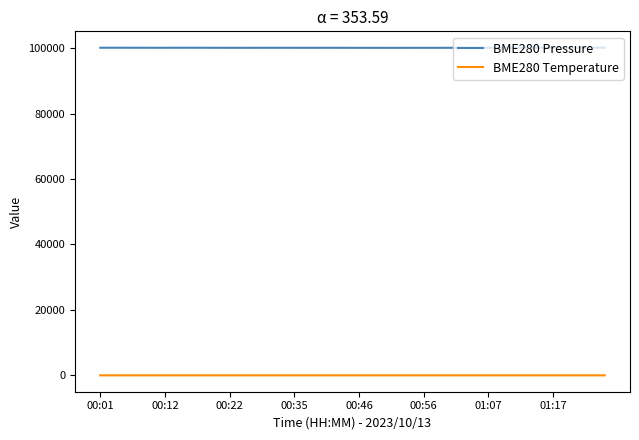

Which series has the largest range (max minus min)?

BME280 Pressure